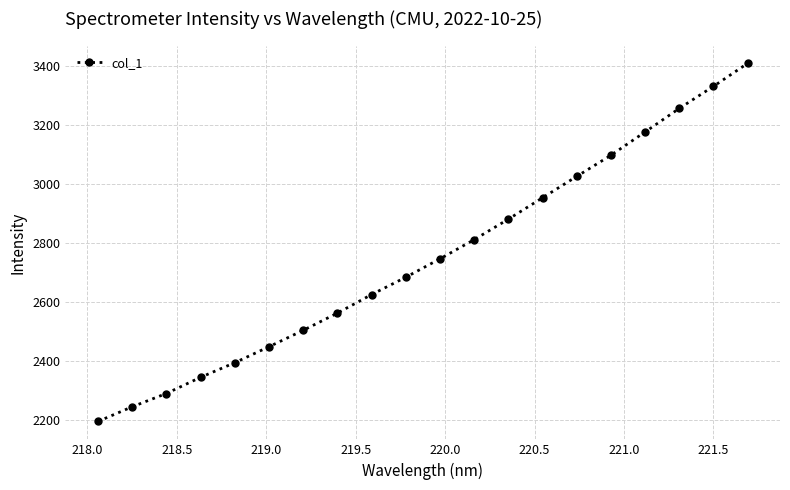

What is the maximum value shown in the chart?

3407.1